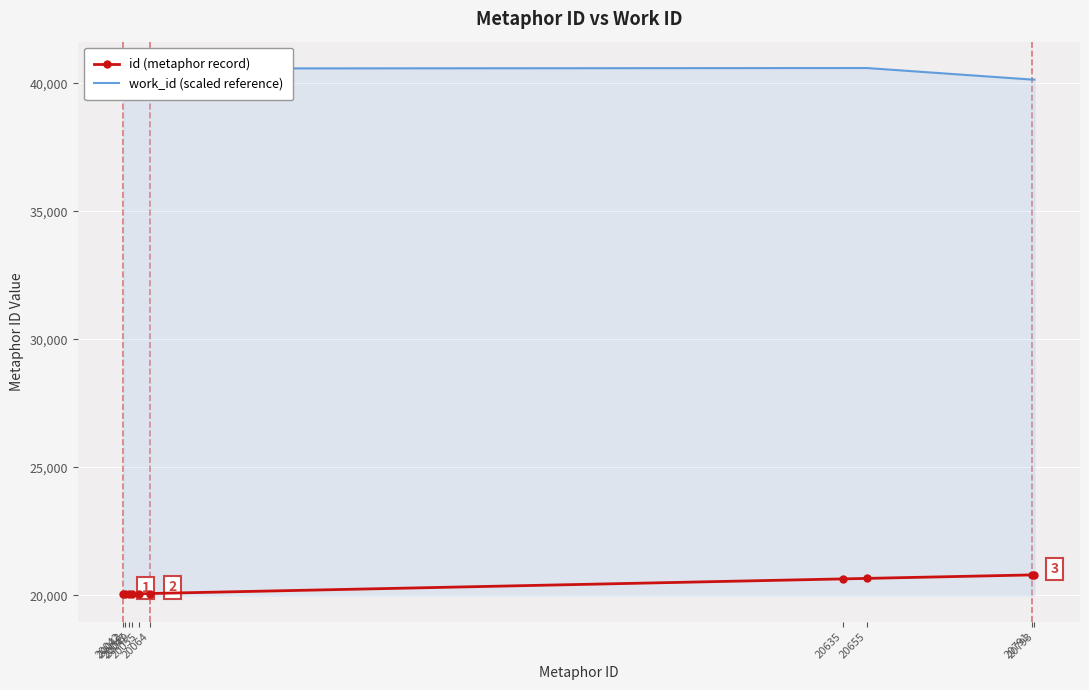

What is the average value of the id (metaphor record) series?

20317.4